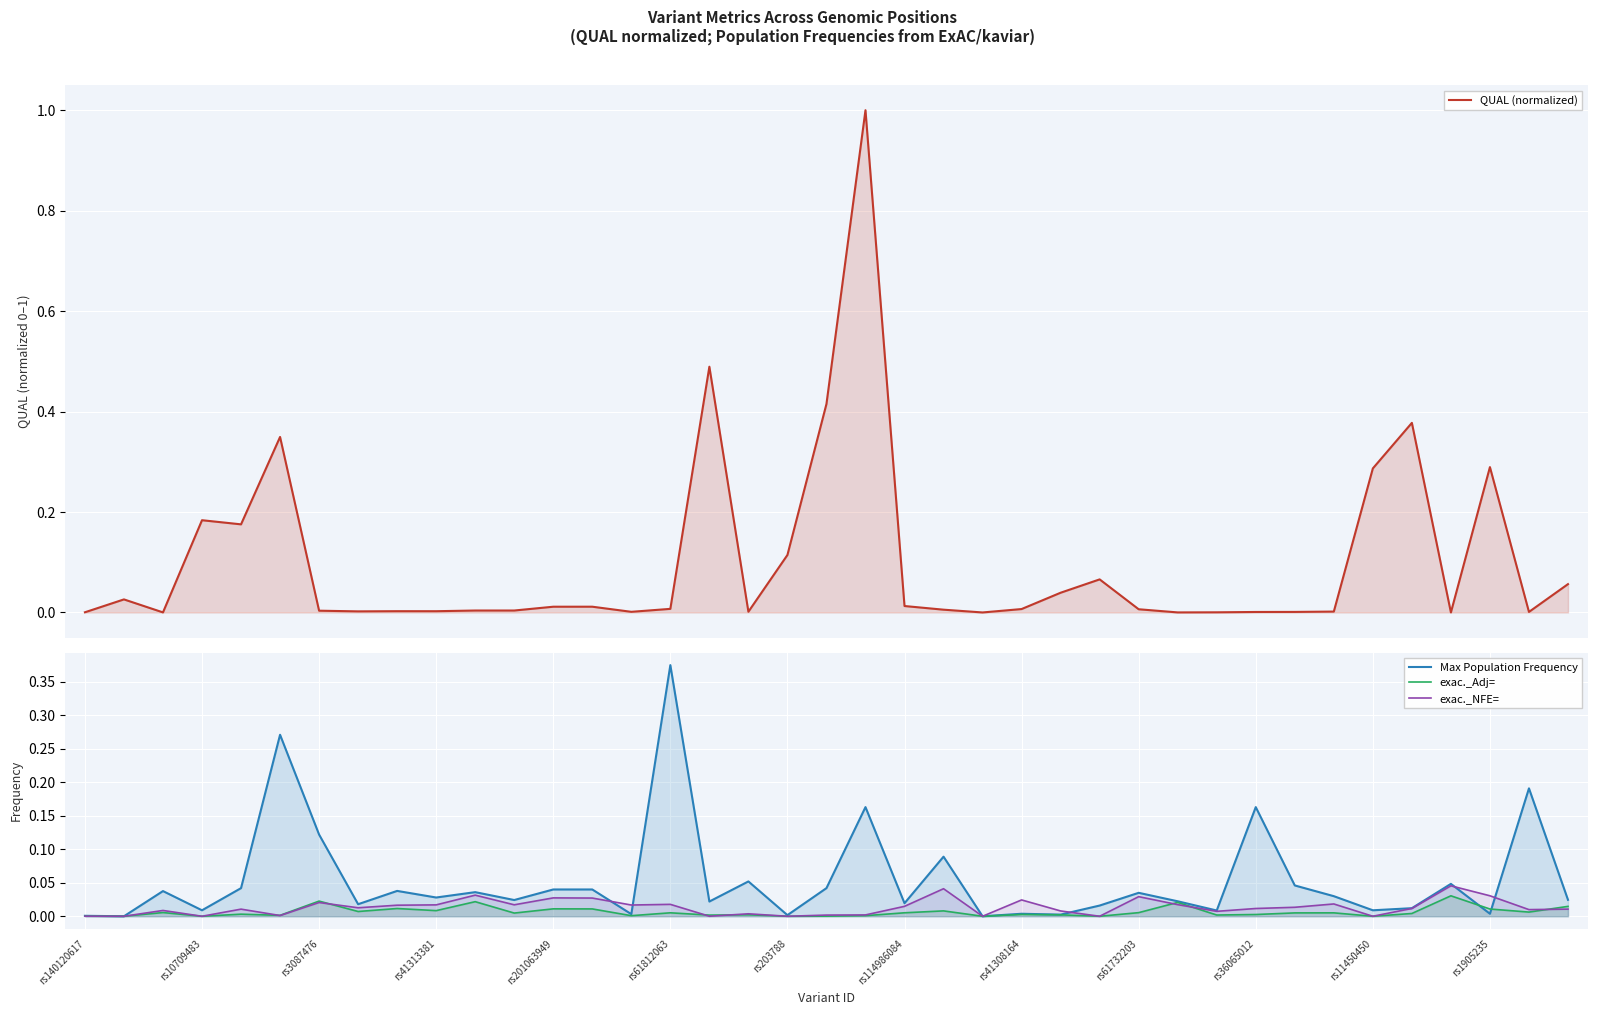

What position from the right is 19?

20